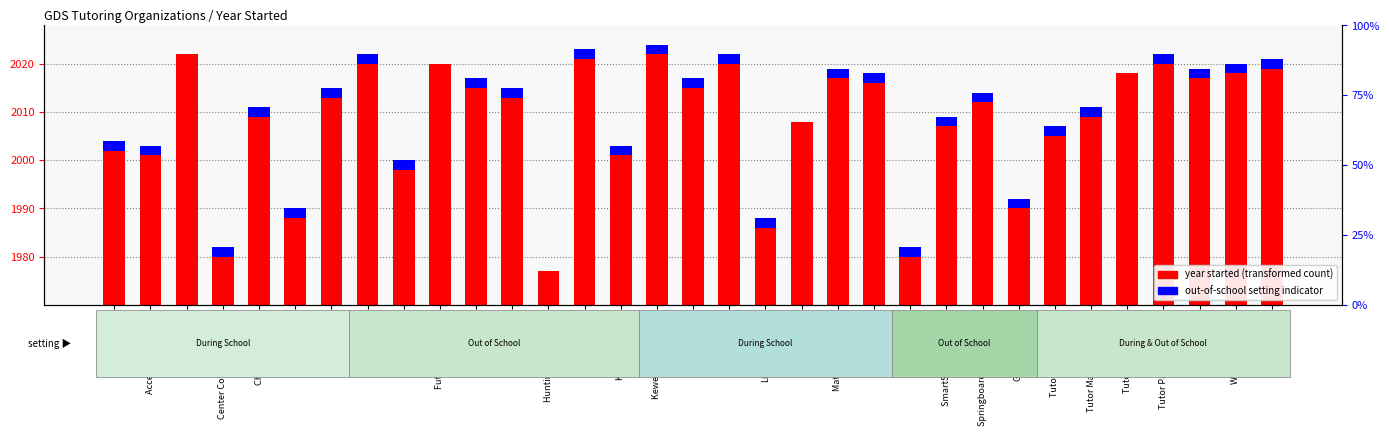

How many groups of bars are there?

33